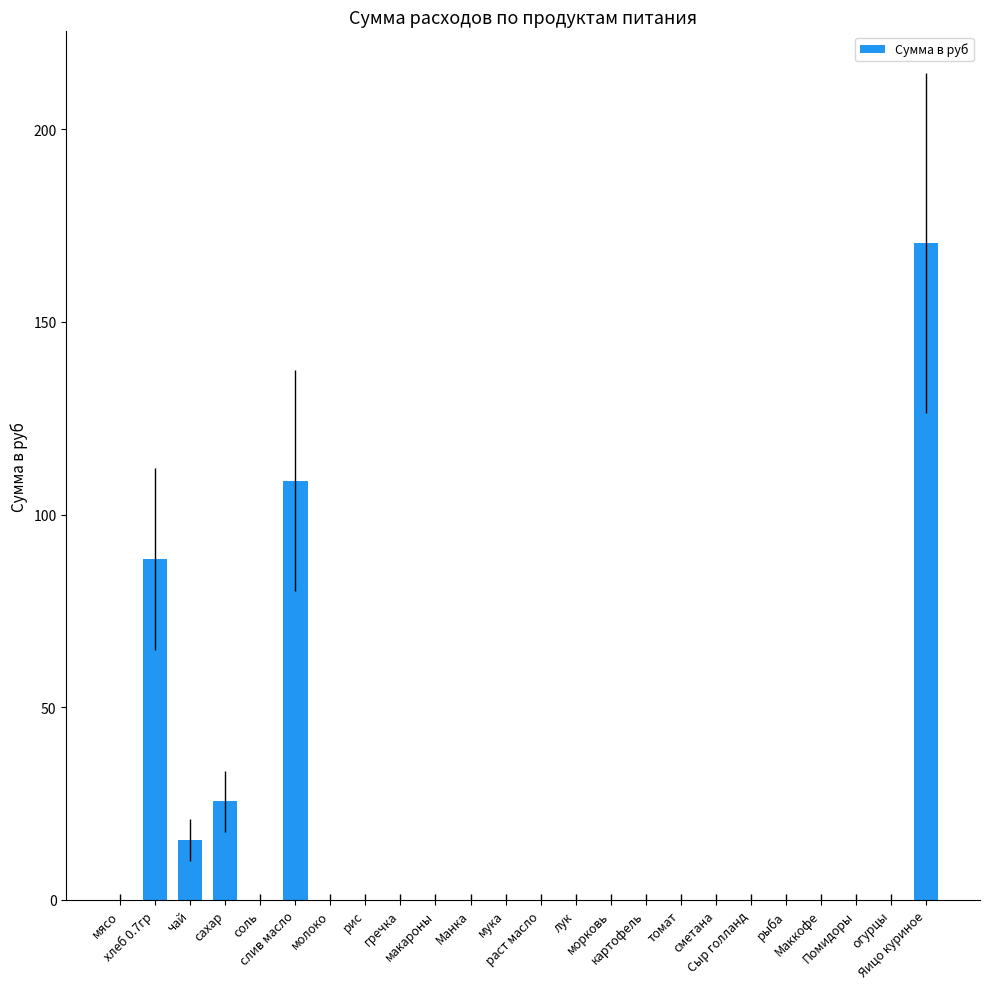

What is the sum of all values?

409.0